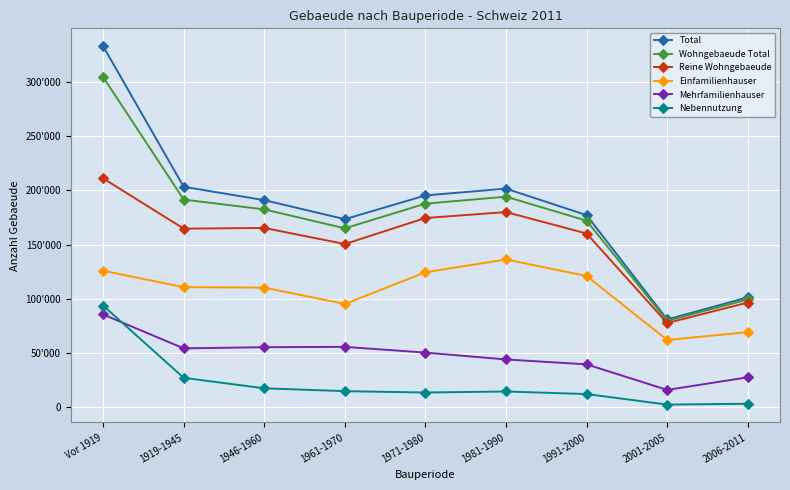

What is the average value of the Einfamilienhauser series?

105979